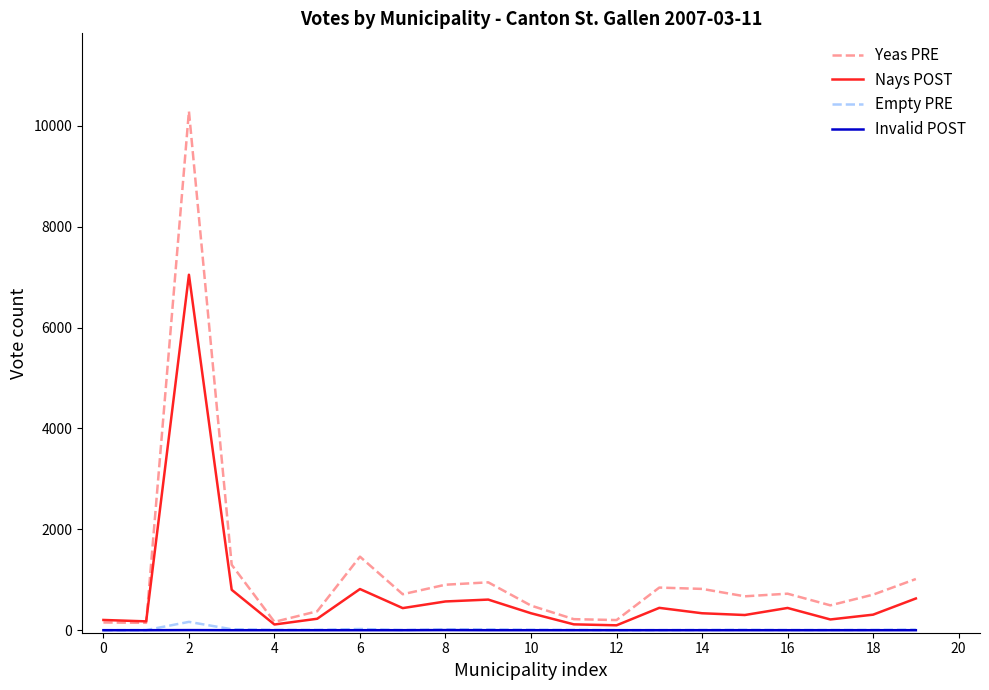

At how many categories does at least one series exceed 8863?

1